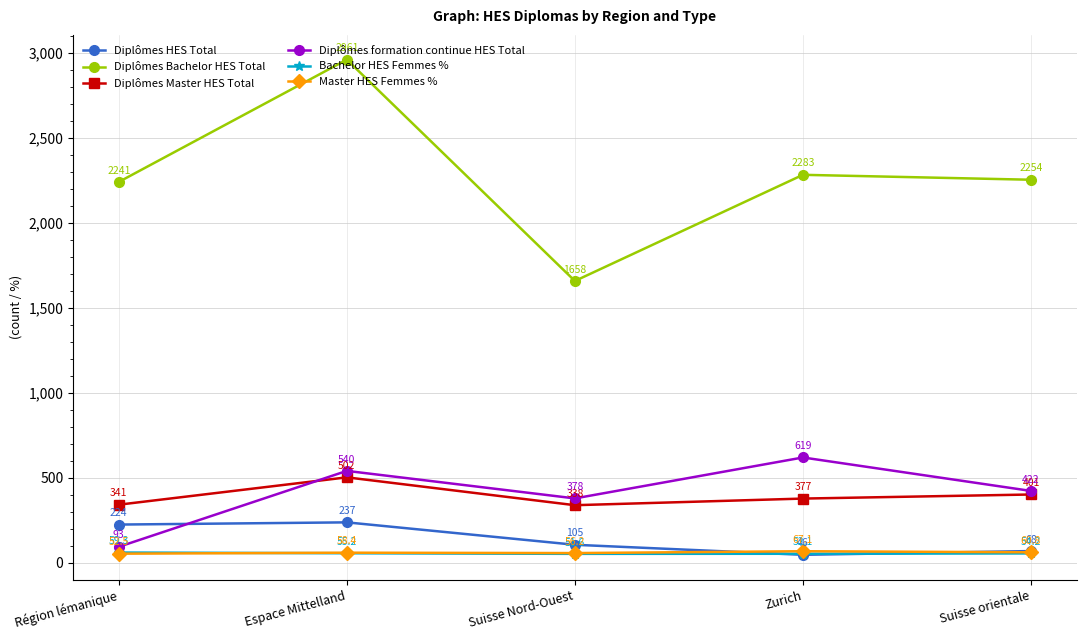

At how many categories does at least one series exceed 873?

5